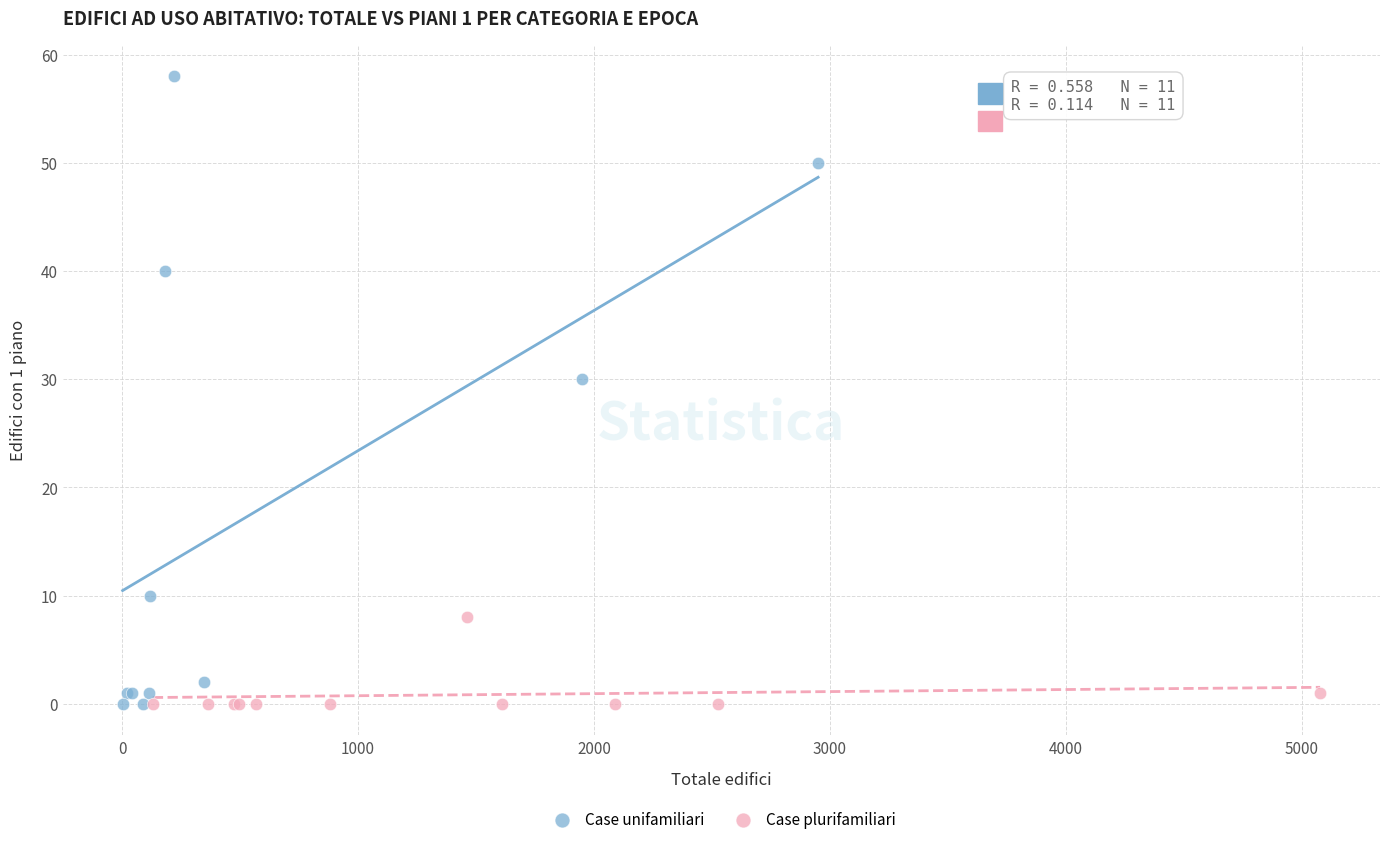

Which series has the largest Y range (max minus min)?

Case unifamiliari